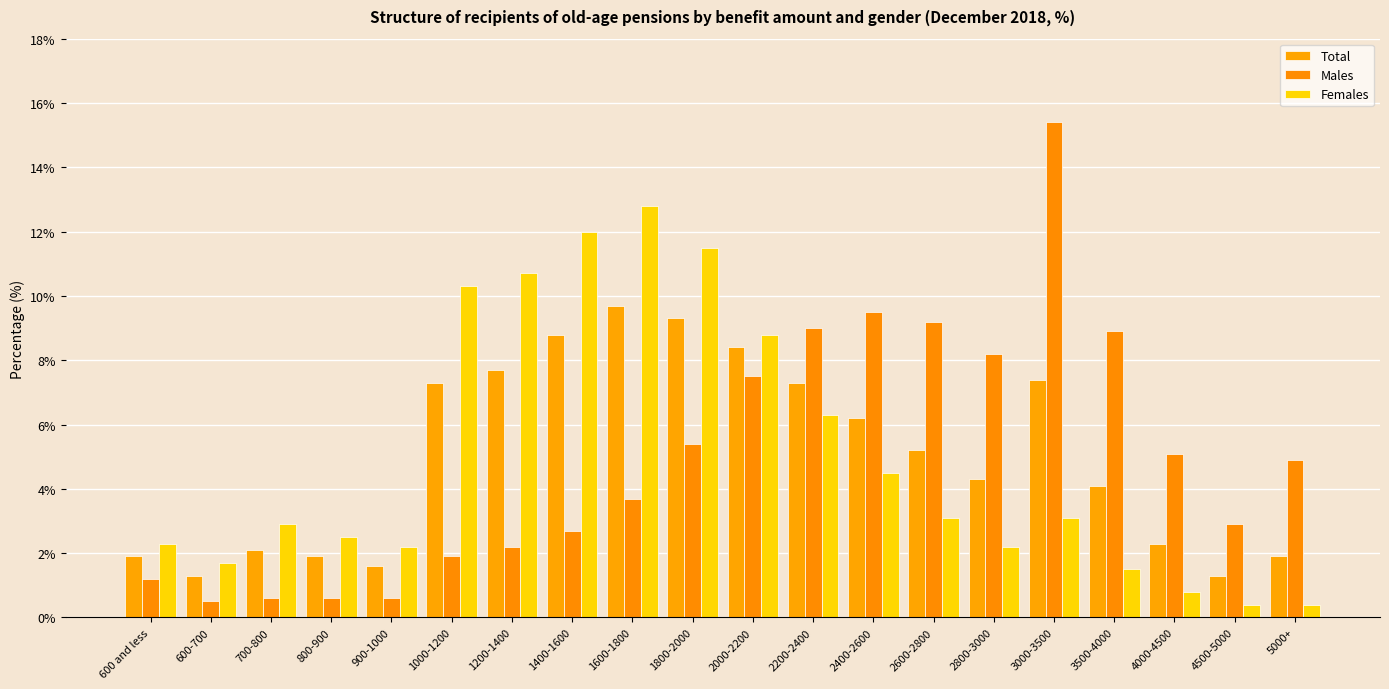

Reading right to left, transcribe all the data shown in this chart.

Total: 5000+=1.9	4500-5000=1.3	4000-4500=2.3	3500-4000=4.1	3000-3500=7.4	2800-3000=4.3	2600-2800=5.2	2400-2600=6.2	2200-2400=7.3	2000-2200=8.4	1800-2000=9.3	1600-1800=9.7	1400-1600=8.8	1200-1400=7.7	1000-1200=7.3	900-1000=1.6	800-900=1.9	700-800=2.1	600-700=1.3	600 and less=1.9
Males: 5000+=4.9	4500-5000=2.9	4000-4500=5.1	3500-4000=8.9	3000-3500=15.4	2800-3000=8.2	2600-2800=9.2	2400-2600=9.5	2200-2400=9.0	2000-2200=7.5	1800-2000=5.4	1600-1800=3.7	1400-1600=2.7	1200-1400=2.2	1000-1200=1.9	900-1000=0.6	800-900=0.6	700-800=0.6	600-700=0.5	600 and less=1.2
Females: 5000+=0.4	4500-5000=0.4	4000-4500=0.8	3500-4000=1.5	3000-3500=3.1	2800-3000=2.2	2600-2800=3.1	2400-2600=4.5	2200-2400=6.3	2000-2200=8.8	1800-2000=11.5	1600-1800=12.8	1400-1600=12.0	1200-1400=10.7	1000-1200=10.3	900-1000=2.2	800-900=2.5	700-800=2.9	600-700=1.7	600 and less=2.3